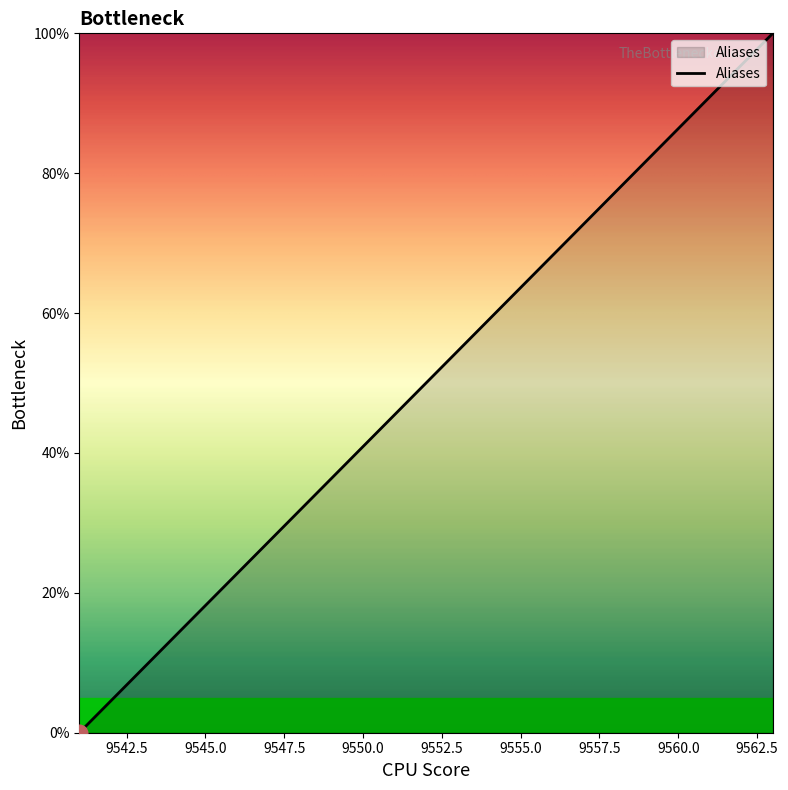

True or false: there are more than 0 points higher than both neighbors.

False